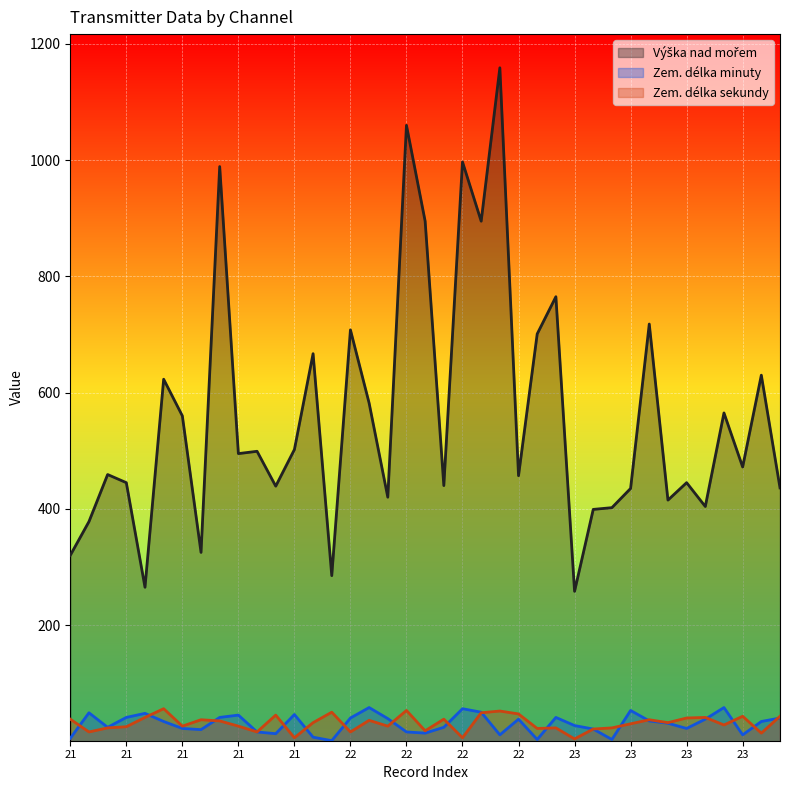

Which series changed the most between 22 and 22?

Výška nad mořem